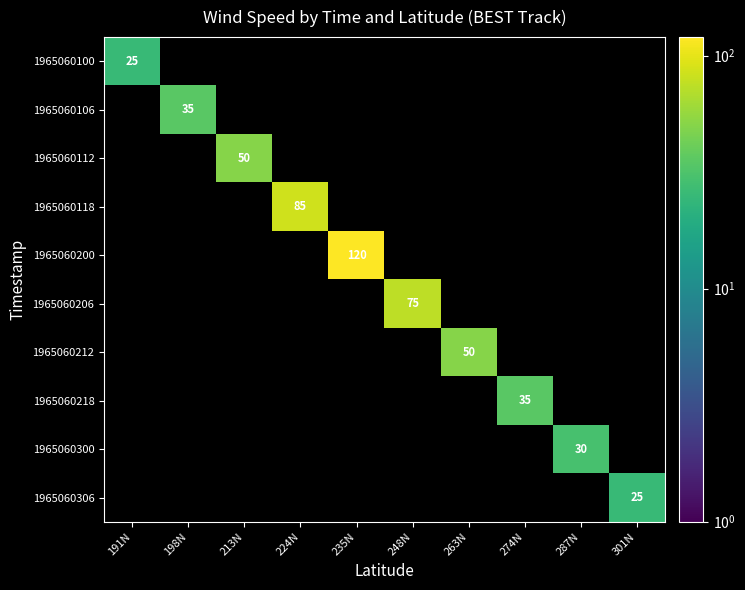

The 1965060212 series shows 50 at 263N. True or false?

True